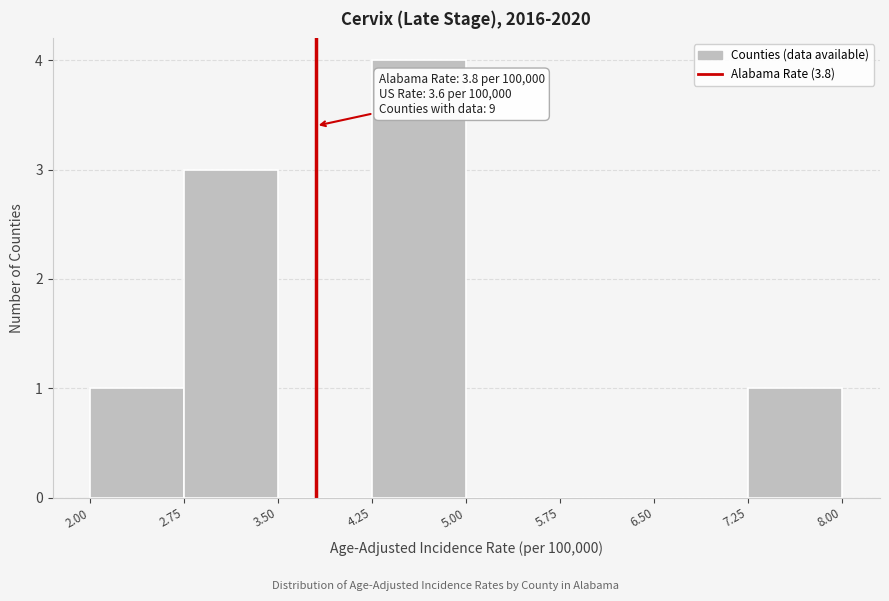

Over which range of the x-axis is the bar tallest?

4.25 to 5.00